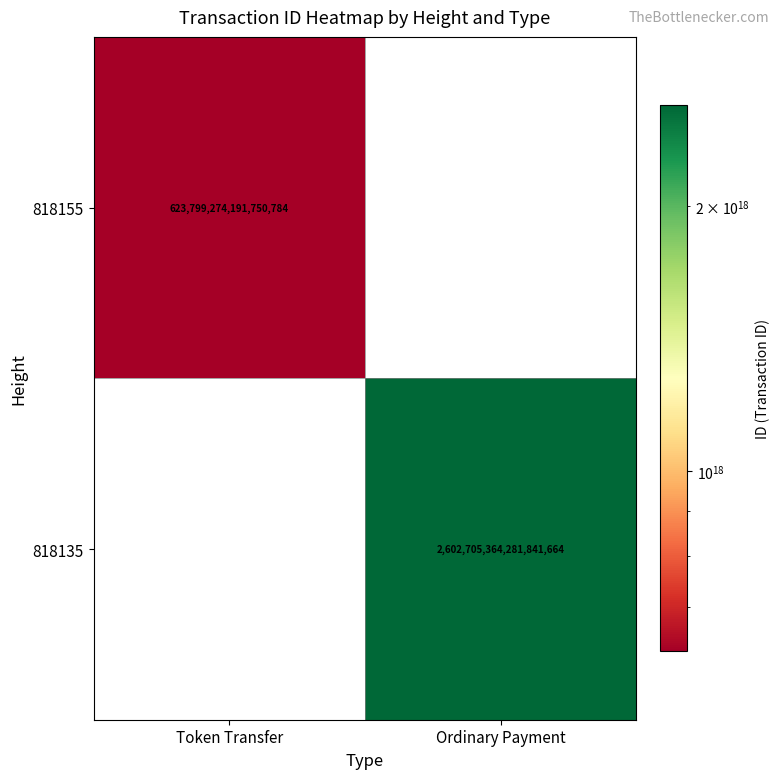

Is it true that 818135 equals 4112037125899610624 at Ordinary Payment?

False